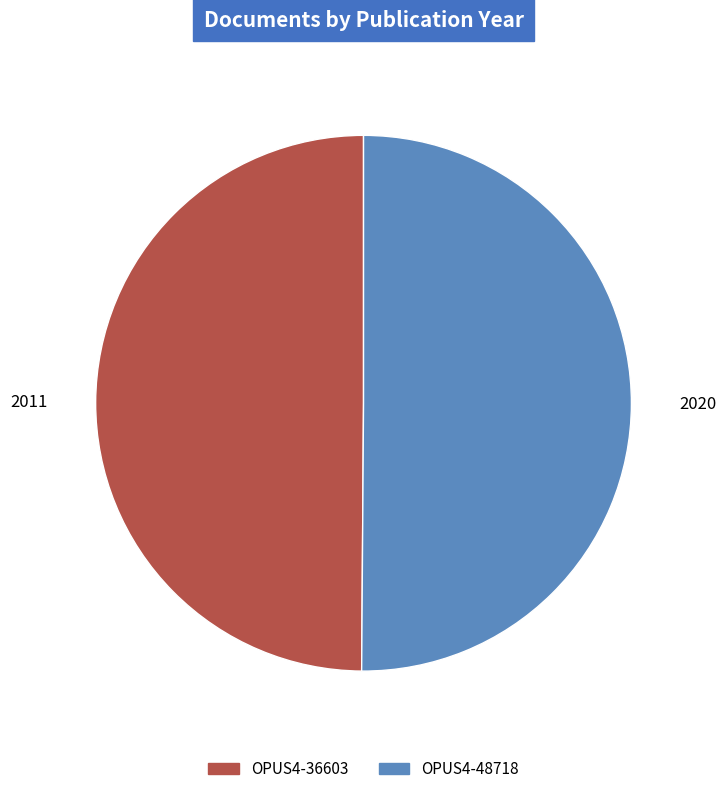

Combined, do OPUS4-36603 and OPUS4-48718 account for over 50%?

Yes